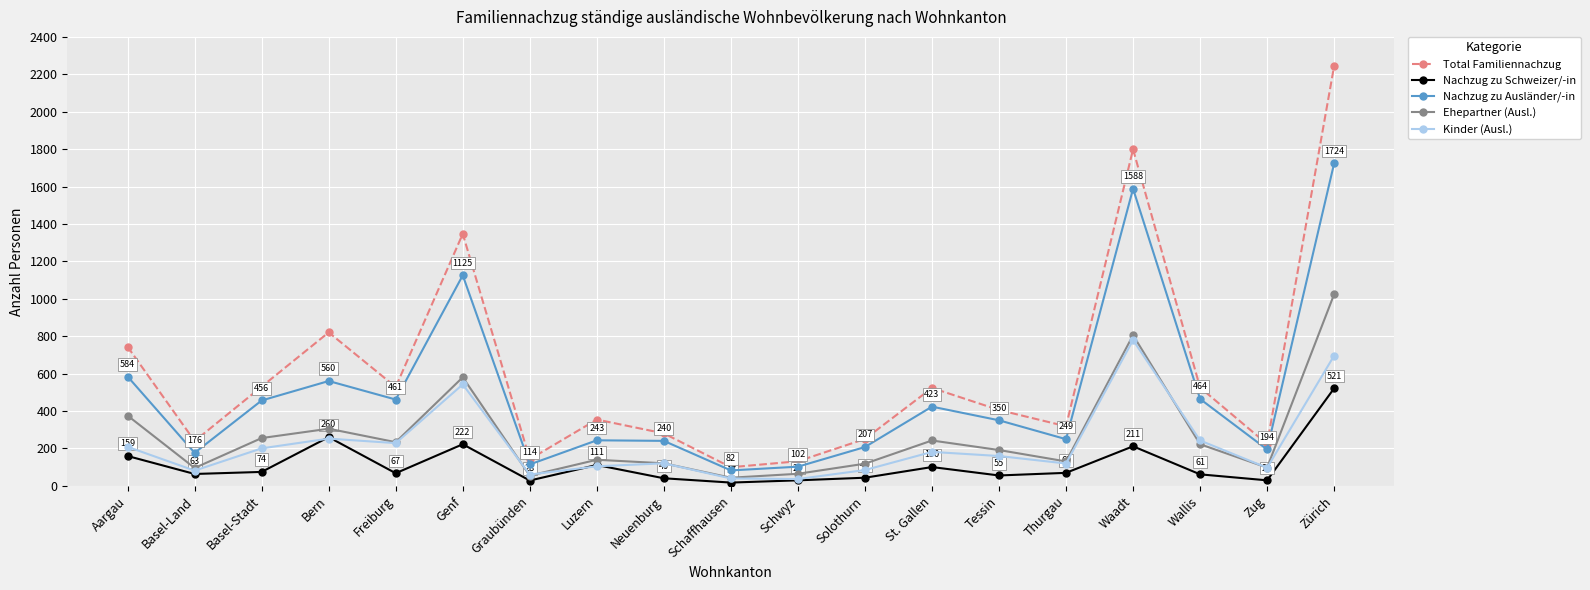

What is the spread (max minus min) of values at Bern?

568